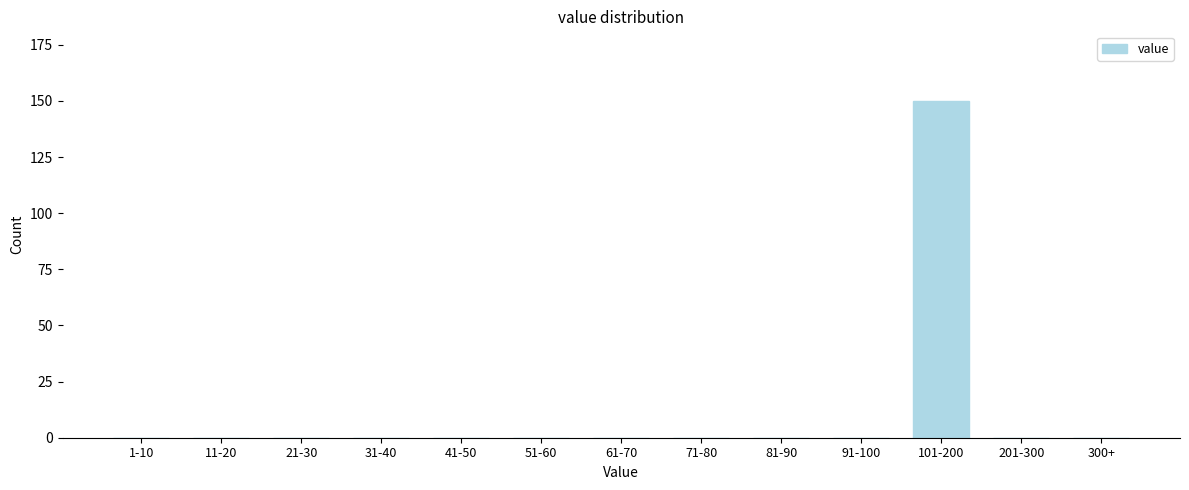

Reading left to right, transcribe all the data shown in this chart.

1-10=0	11-20=0	21-30=0	31-40=0	41-50=0	51-60=0	61-70=0	71-80=0	81-90=0	91-100=0	101-200=150	201-300=0	300+=0